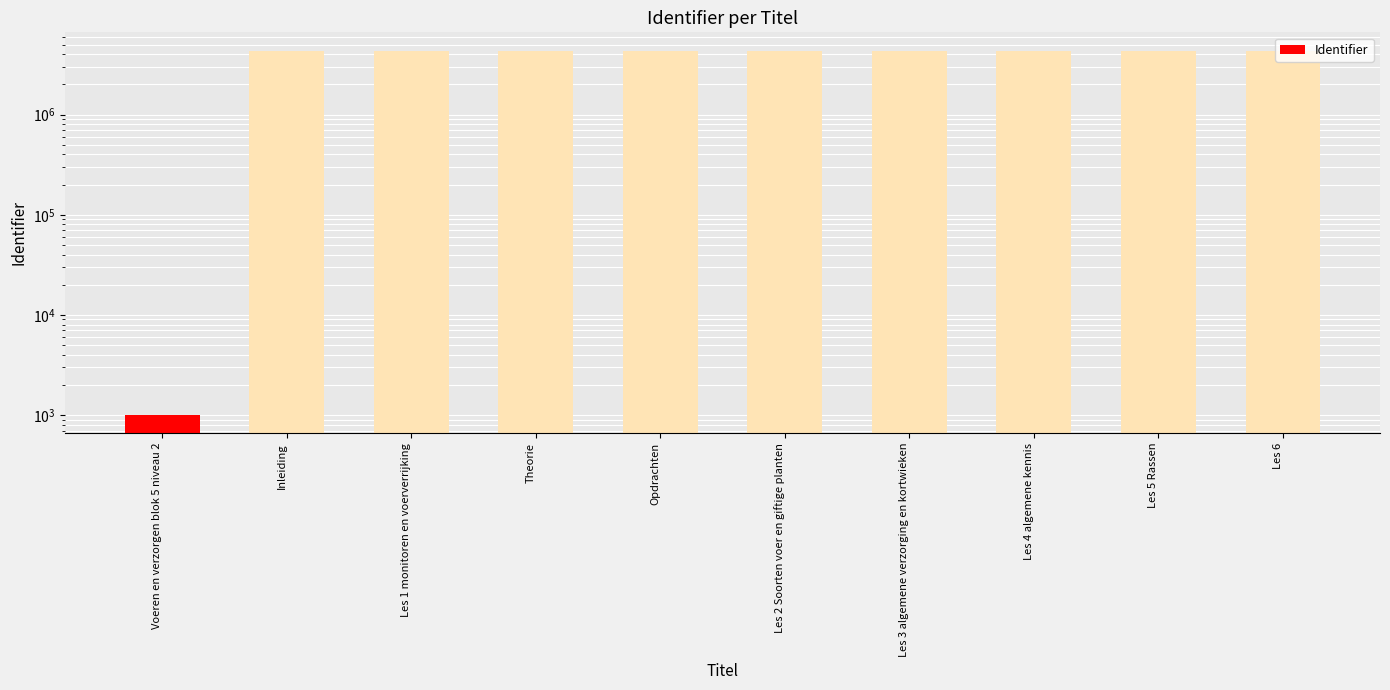

List the labels in order of value, largest first.

Les 6, Les 4 algemene kennis, Les 5 Rassen, Les 2 Soorten voer en giftige planten, Les 3 algemene verzorging en kortwieken, Opdrachten, Theorie, Les 1 monitoren en voerverrijking, Inleiding, Voeren en verzorgen blok 5 niveau 2